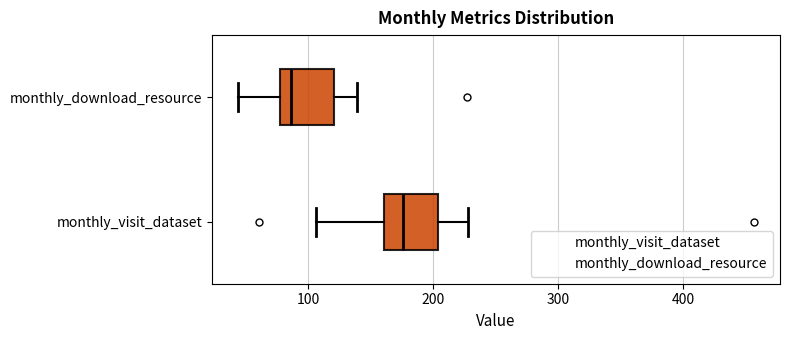

Where does the right whisker of the box for monthly_download_resource end on the x-axis? The values are not printed on the chart, so give them approximately, as read against the axis.

140